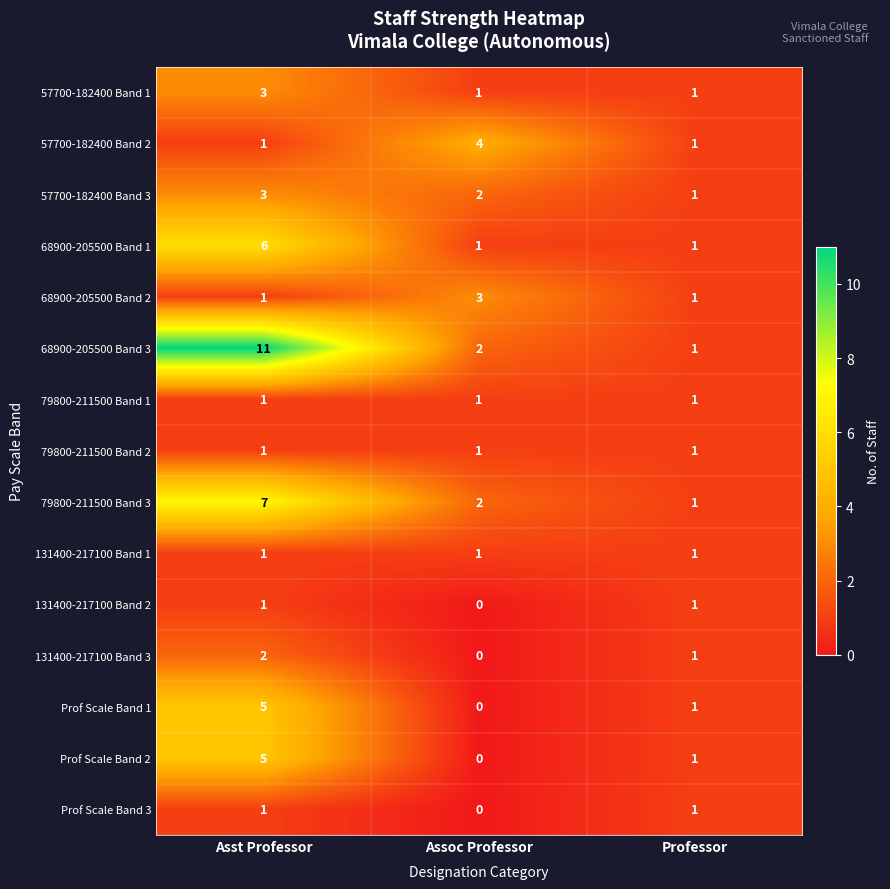

Which series has the widest spread of values?

68900-205500 Band 3